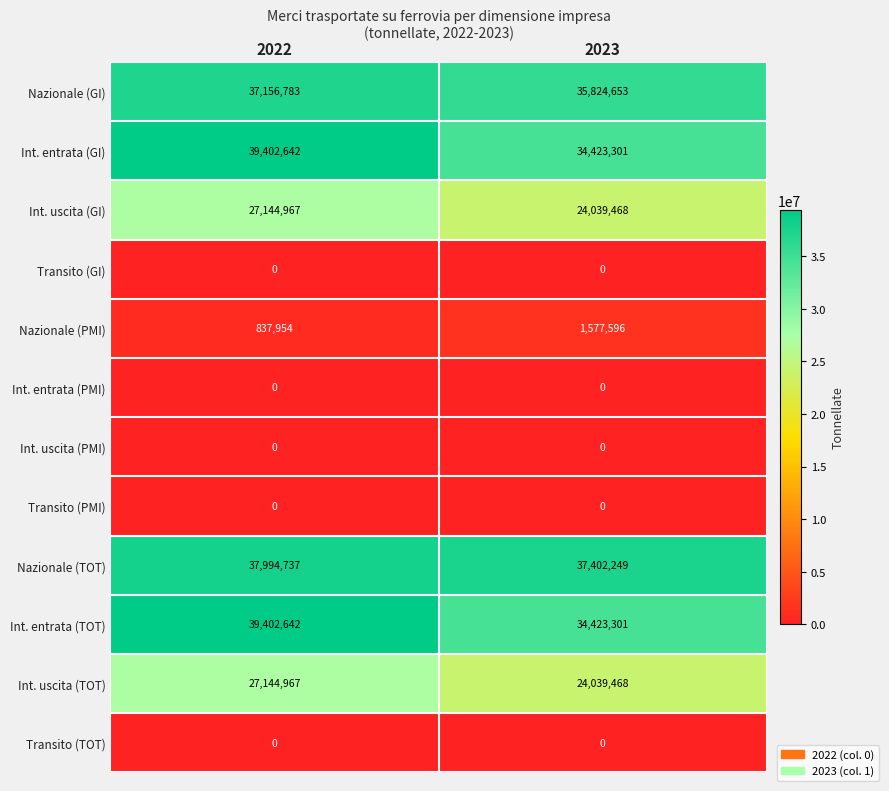

List the labels in order of Nazionale (PMI) value, largest first.

2023, 2022